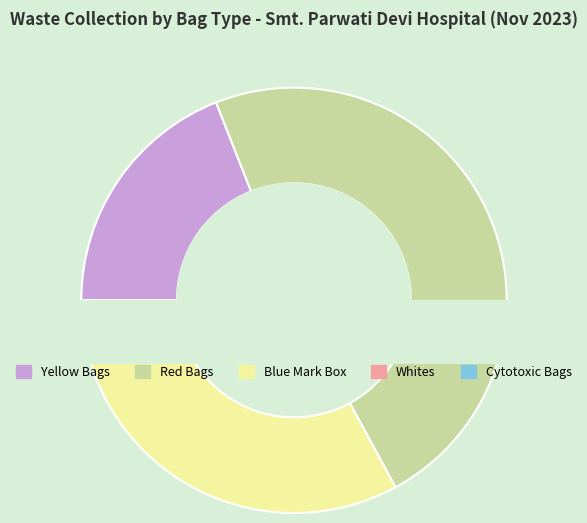

How many segments does this pie chart have?

5